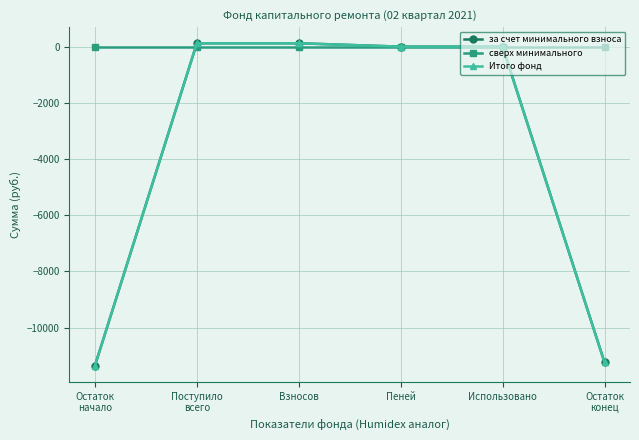

True or false: Итого фонд has more than 2 points higher than both neighbors.

False